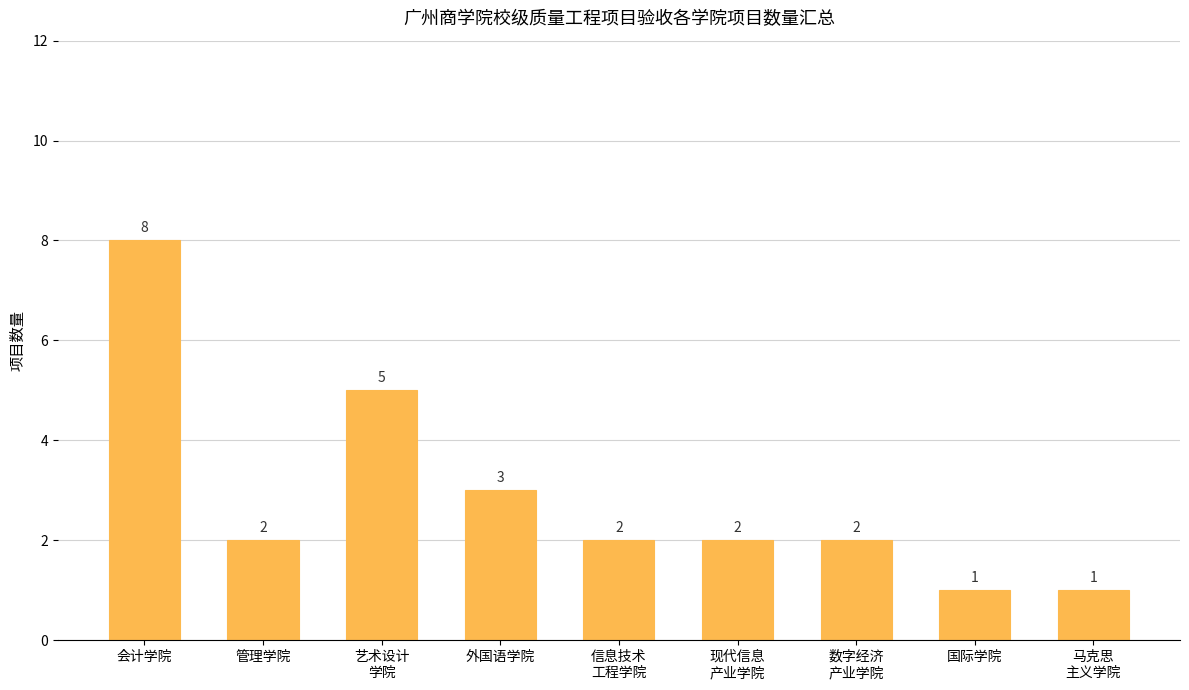

True or false: the data shows 3 at 现代信息
产业学院.

False